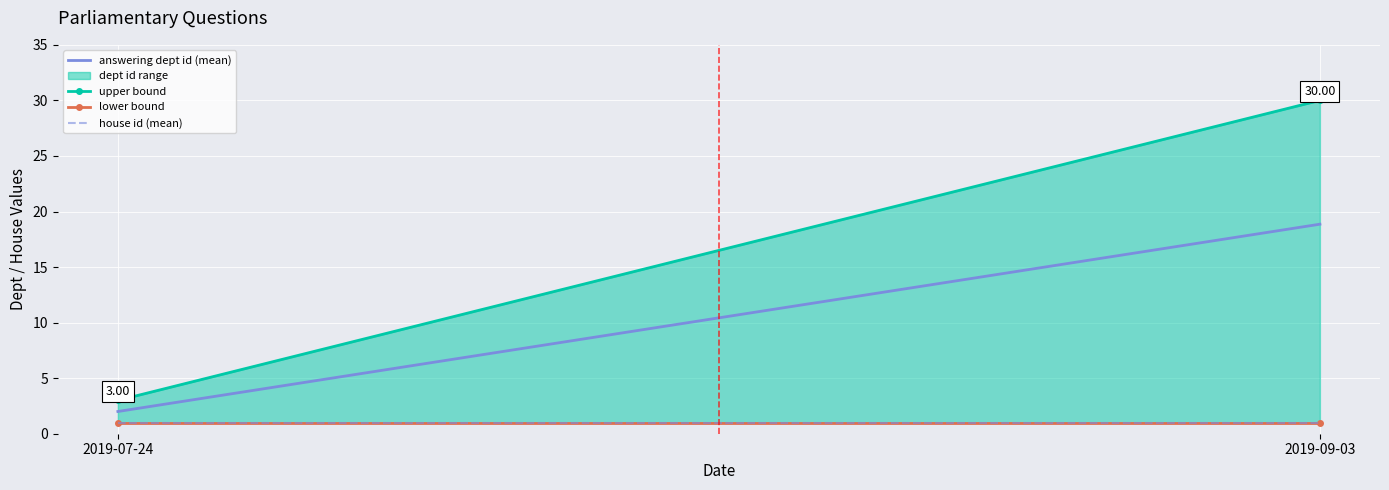

What is the total value across all series at 2019-09-03?

50.9